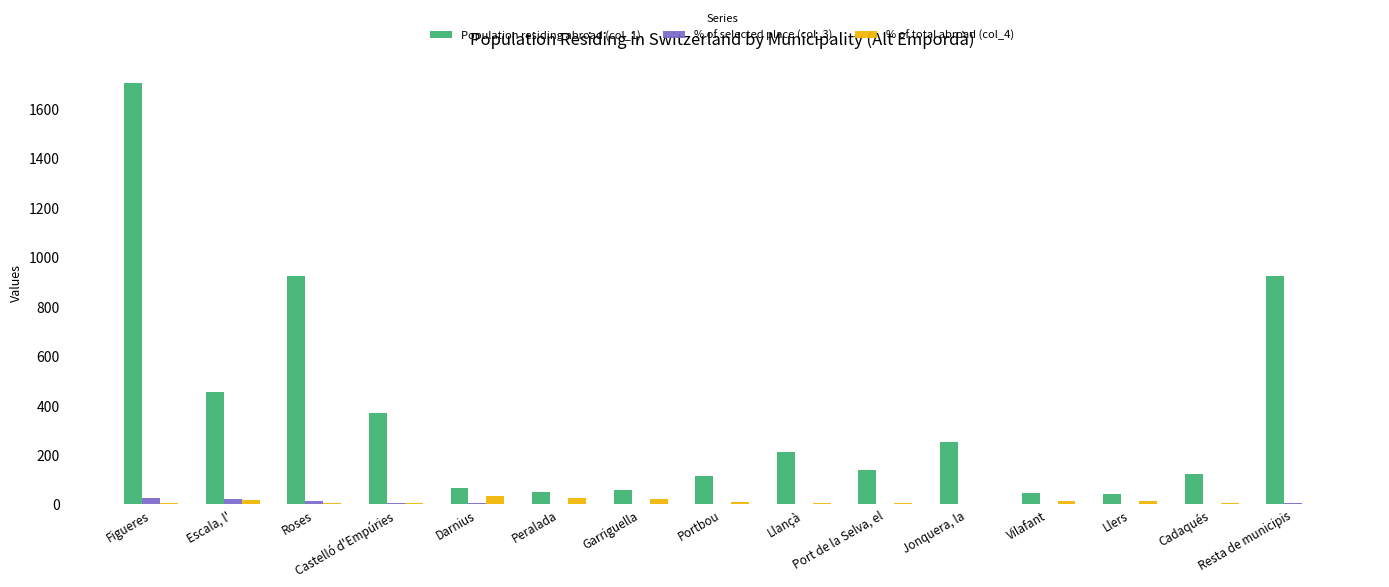

What is the sum of all Population residing abroad (col_1) values?

5491.0